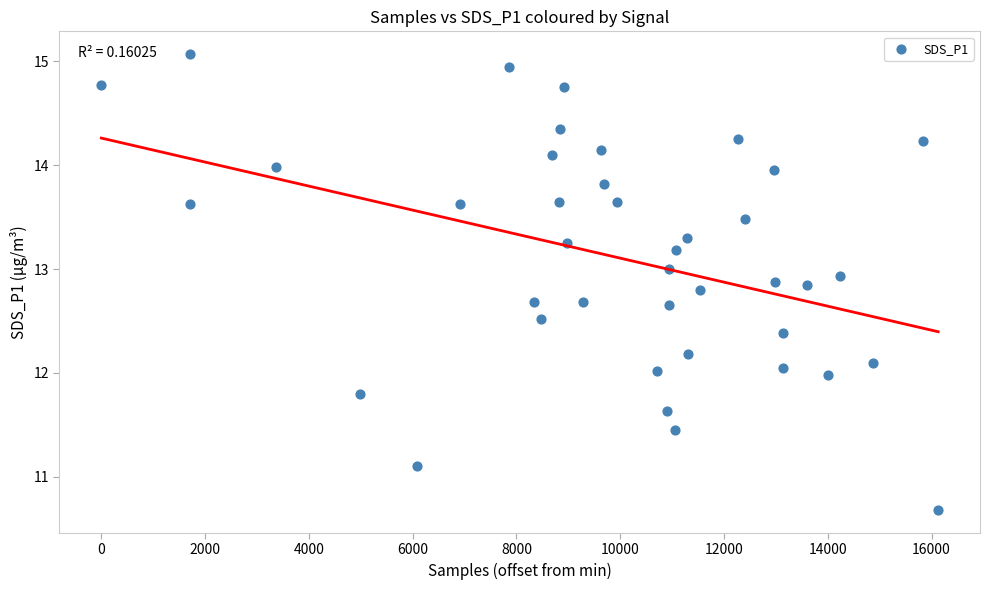

What is the range of X values (max minus min)?

16128.0